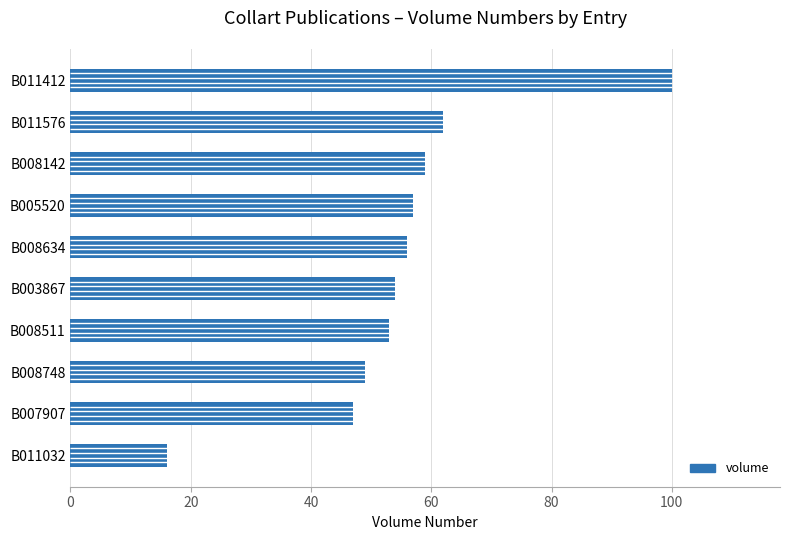

What is the difference between the second highest and minimum values?

46